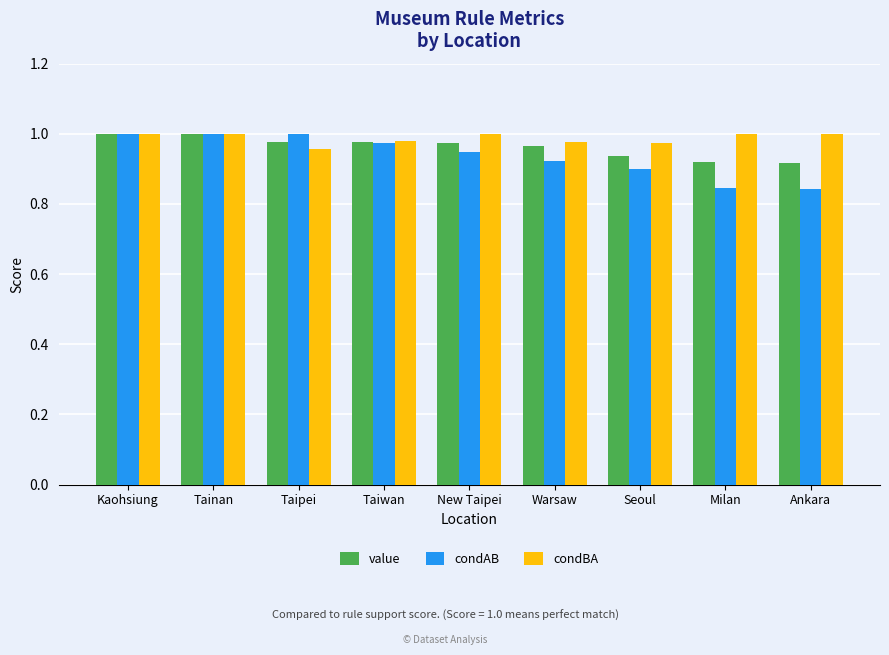

How many series are shown in this chart?

3